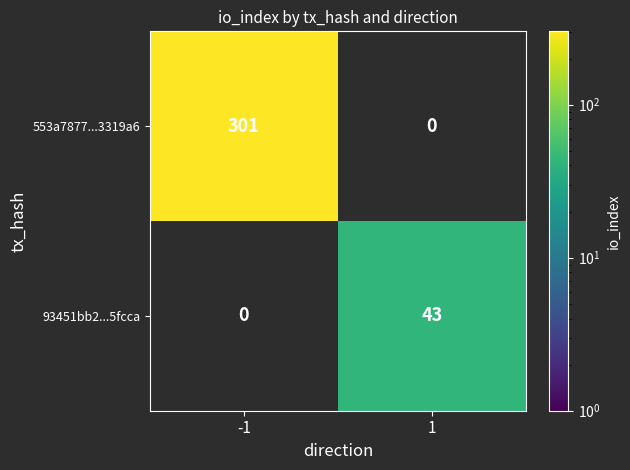

Between -1 and 1, which series saw the biggest shift?

553a7877...3319a6